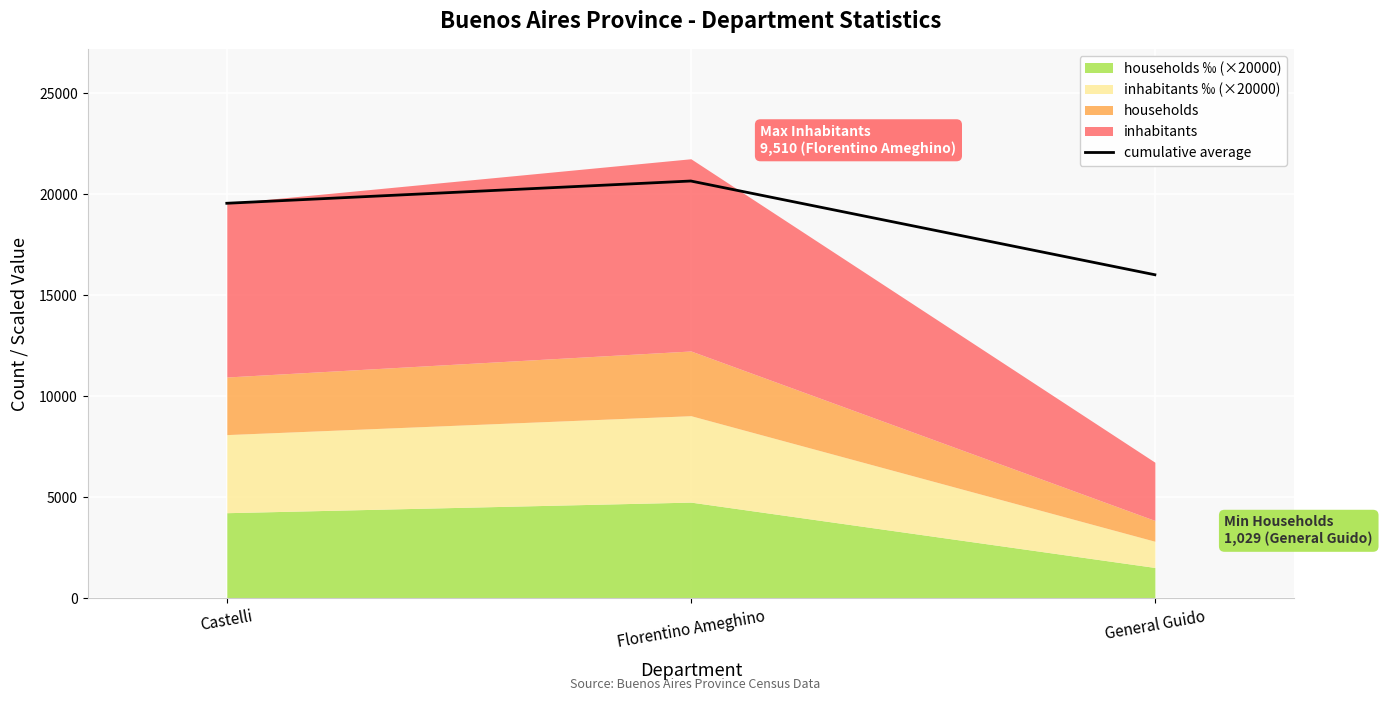

How many lines are shown in the chart?

1